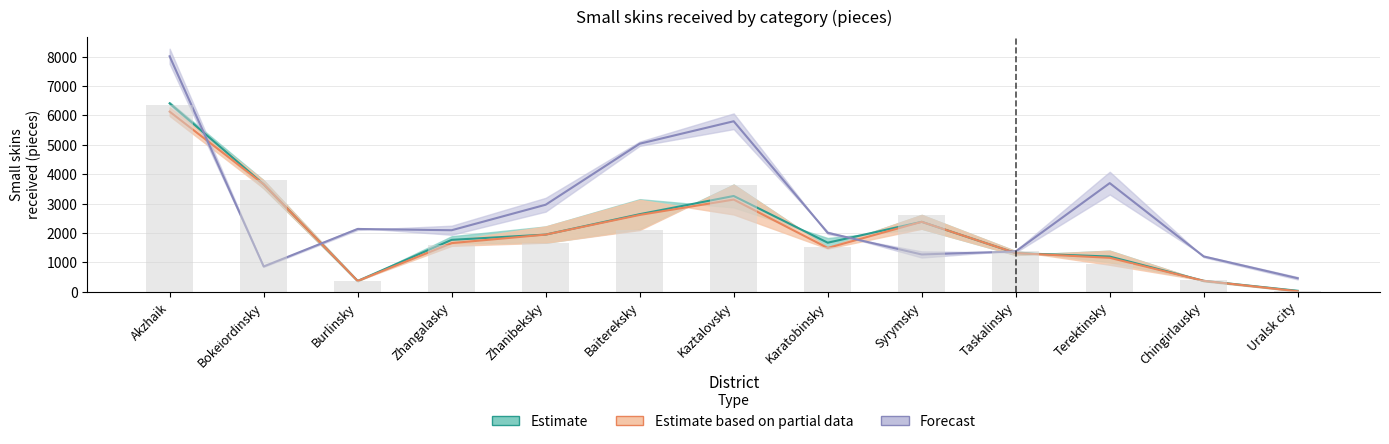

What is the label of the 2nd bar from the left?

Bokeіordіnsky